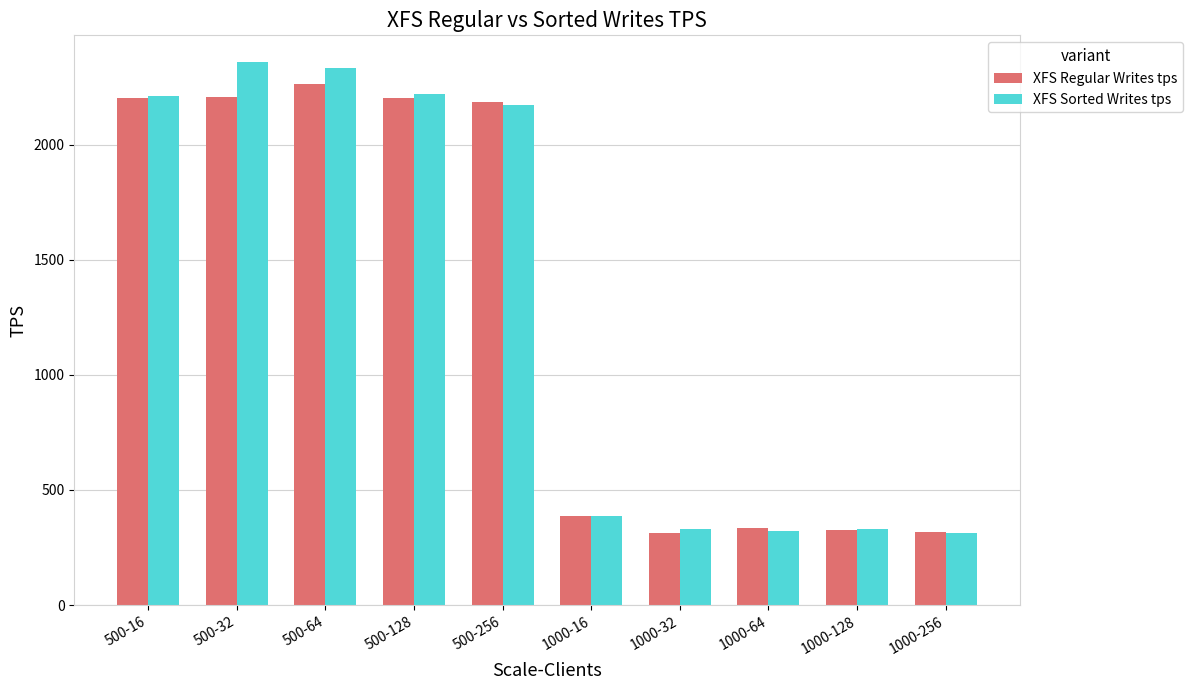

Where is XFS Regular Writes tps nearest to the value 1288?

500-256